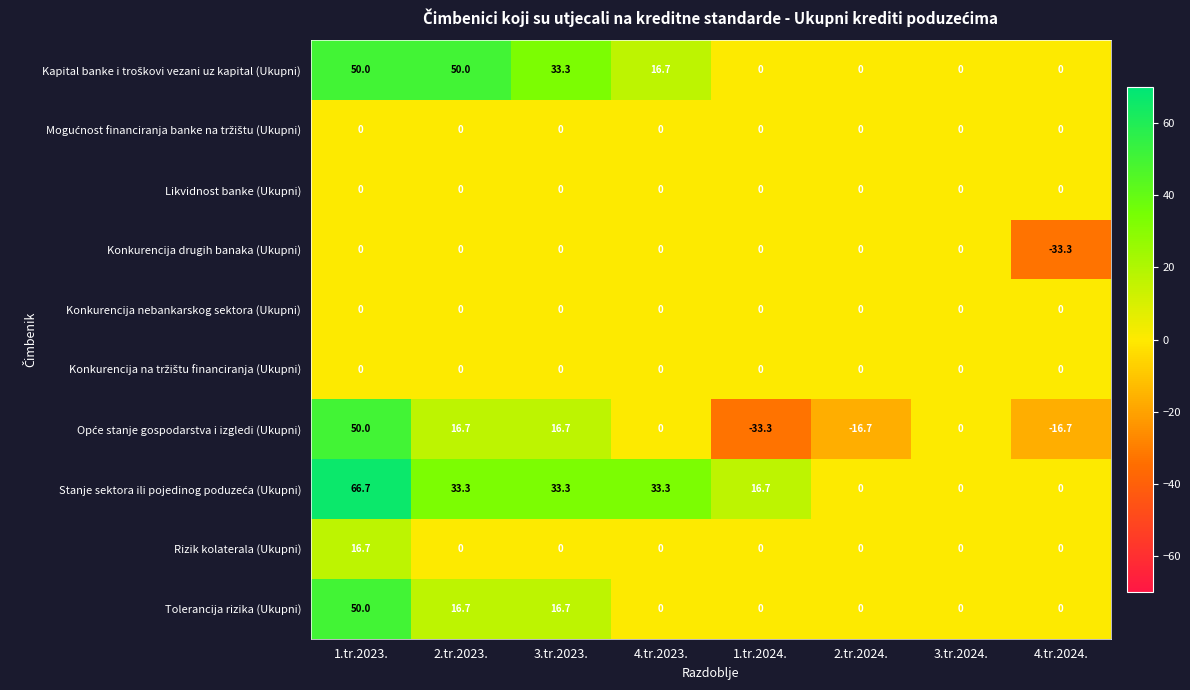

At which label does Rizik kolaterala (Ukupni) reach its peak?

1.tr.2023.